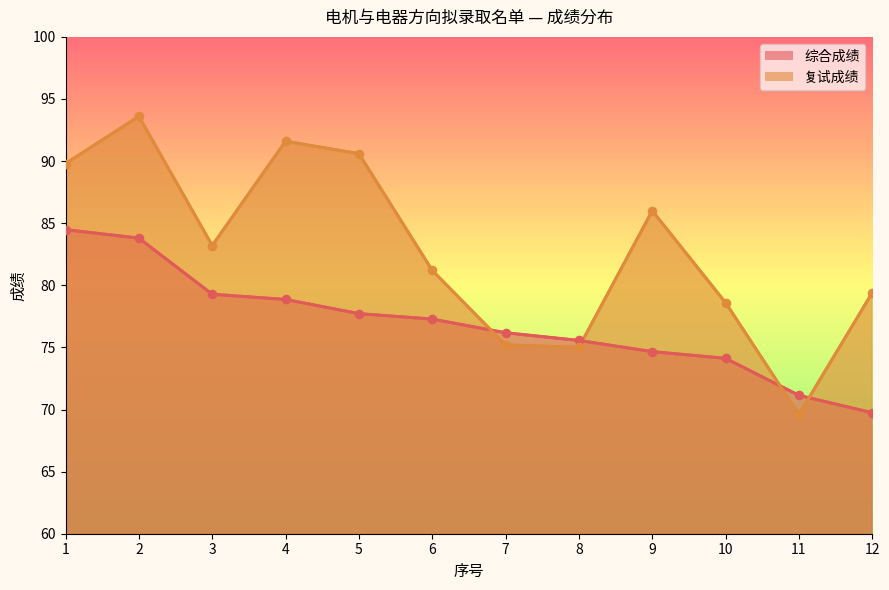

Which series has the widest spread of Y values?

复试成绩